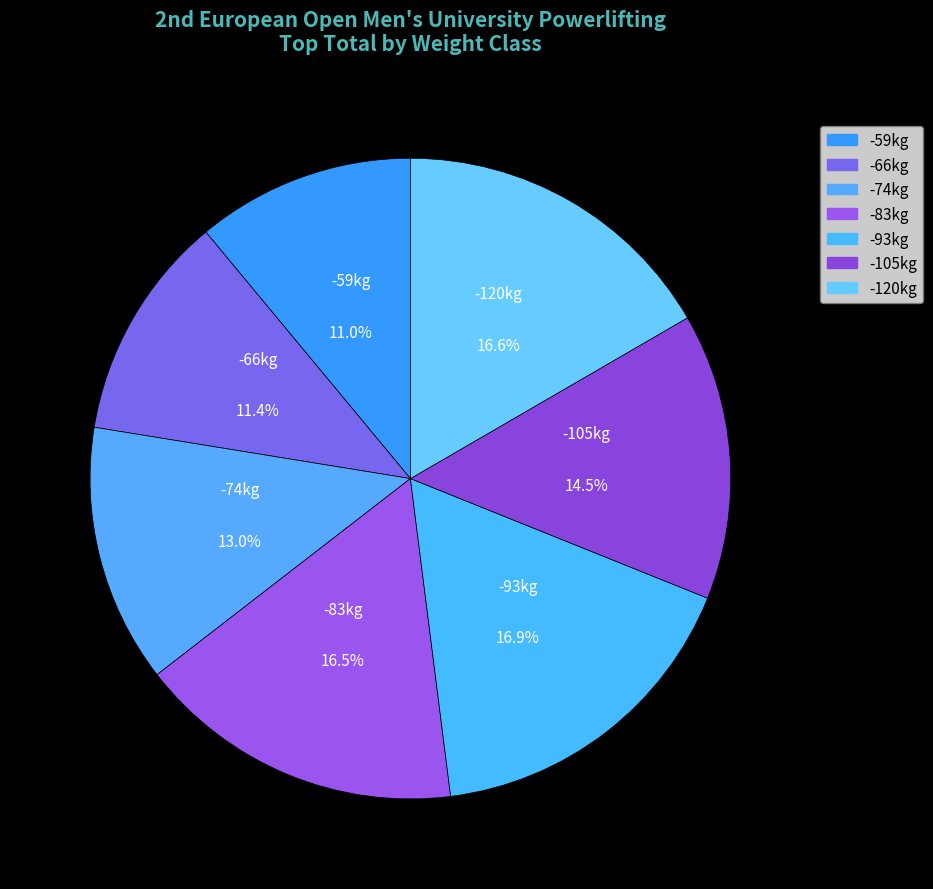

To the nearest percent, what is the combined percentage of -105kg and -66kg?

26%